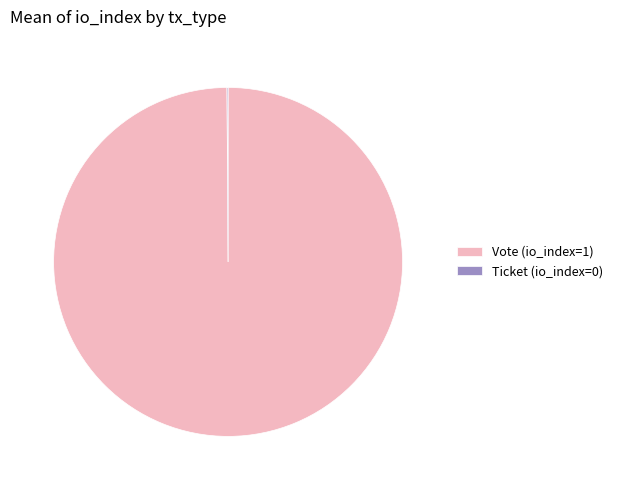

What is the largest slice in the pie chart?

Vote (io_index=1)